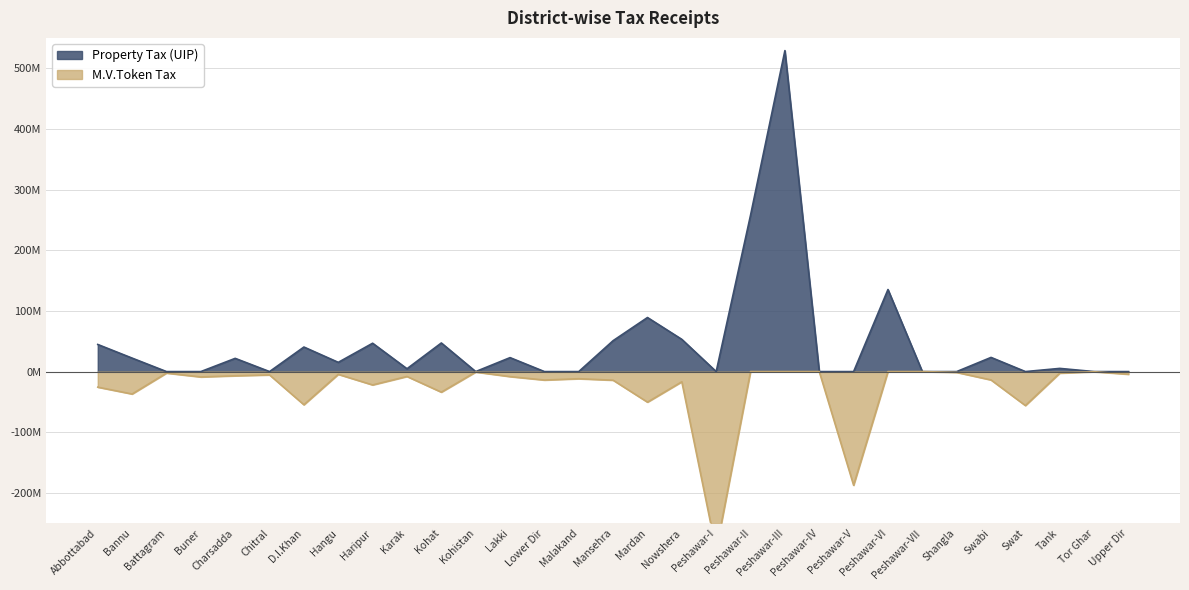

Which label corresponds to the largest value in the chart?

Peshawar-III